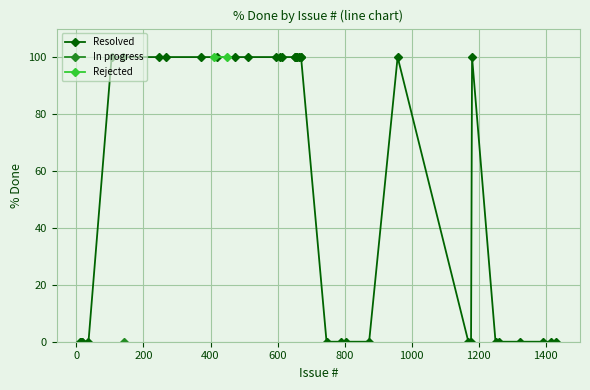

What is the total value across all series at 958?

200